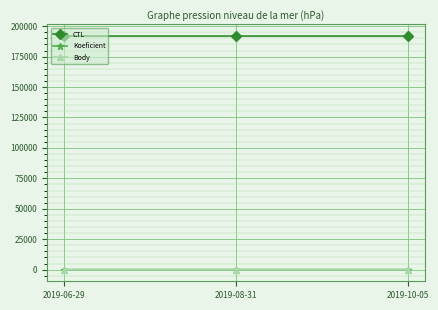

What are all the series names shown in the legend?

CTL, Koeficient, Body